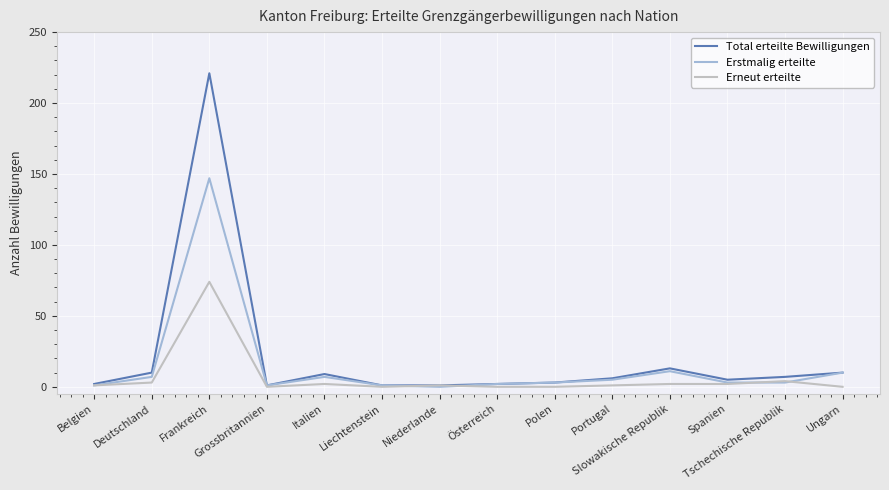

Which series has the widest spread of values?

Total erteilte Bewilligungen